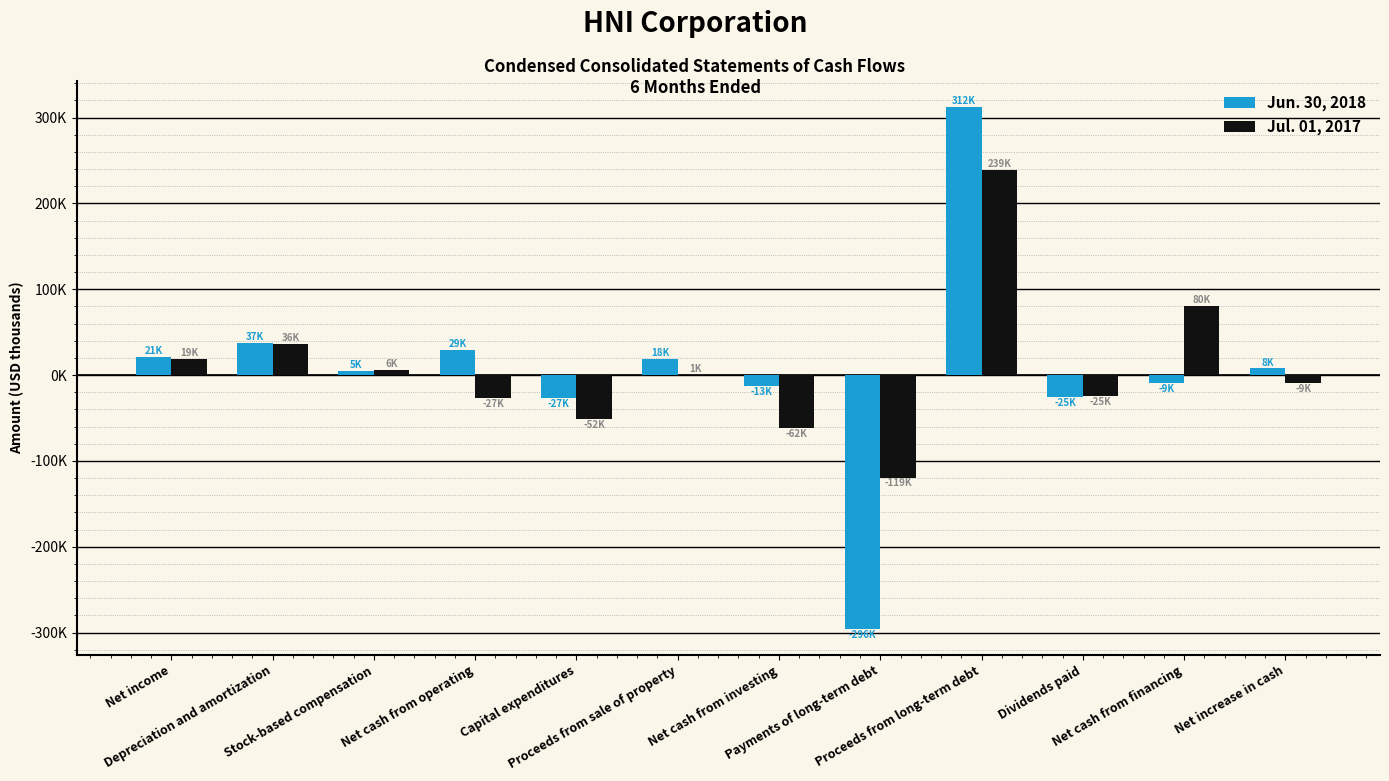

Are the bars horizontal?

No